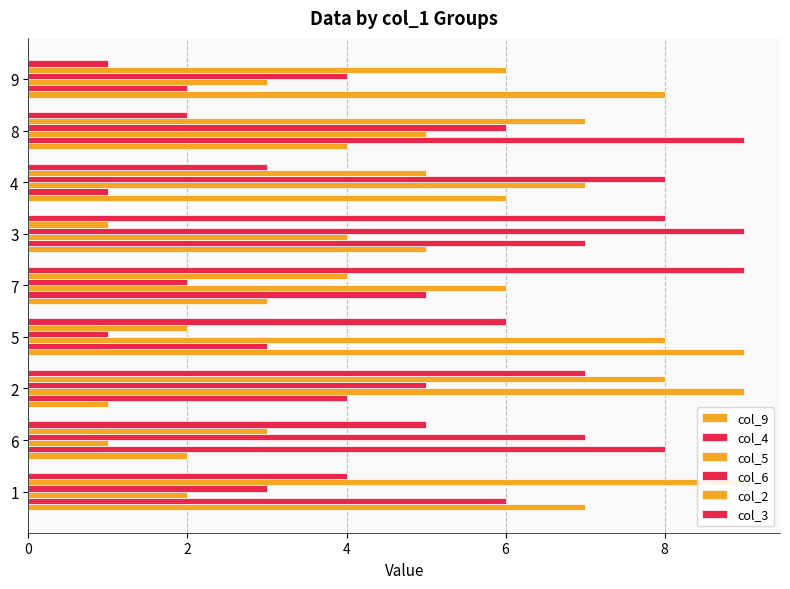

Count the col_4 values in the range 3 to 7.

5